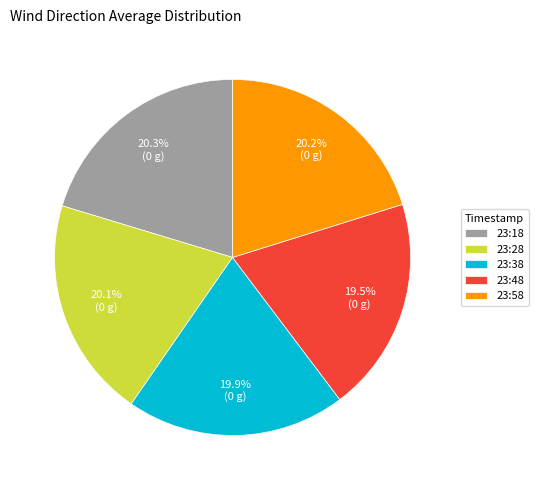

Does 23:58 account for over 50% of the chart?

No